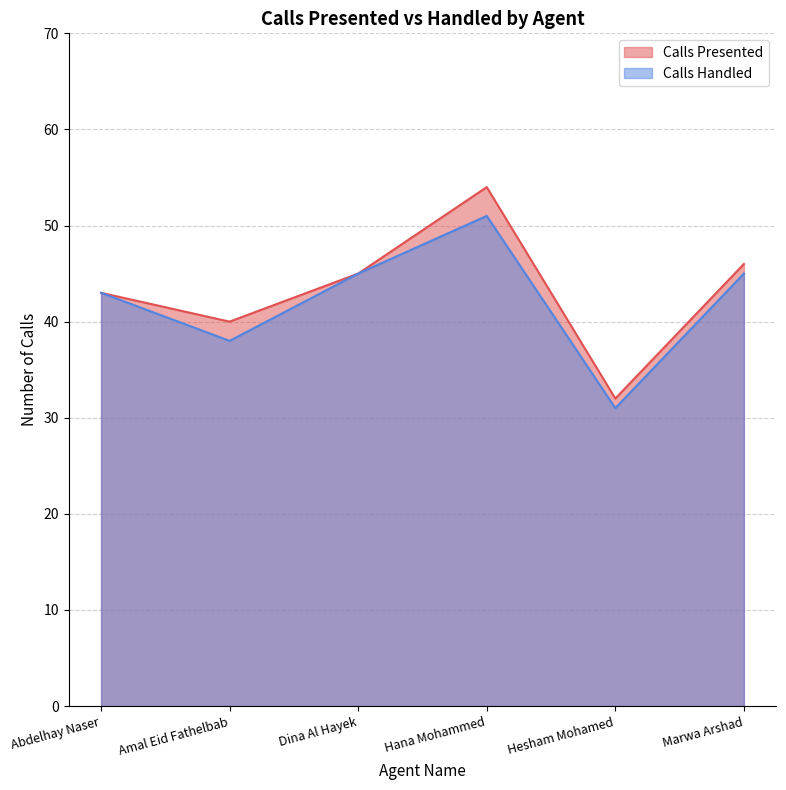

At which category is the sum across all series the highest?

Hana Mohammed